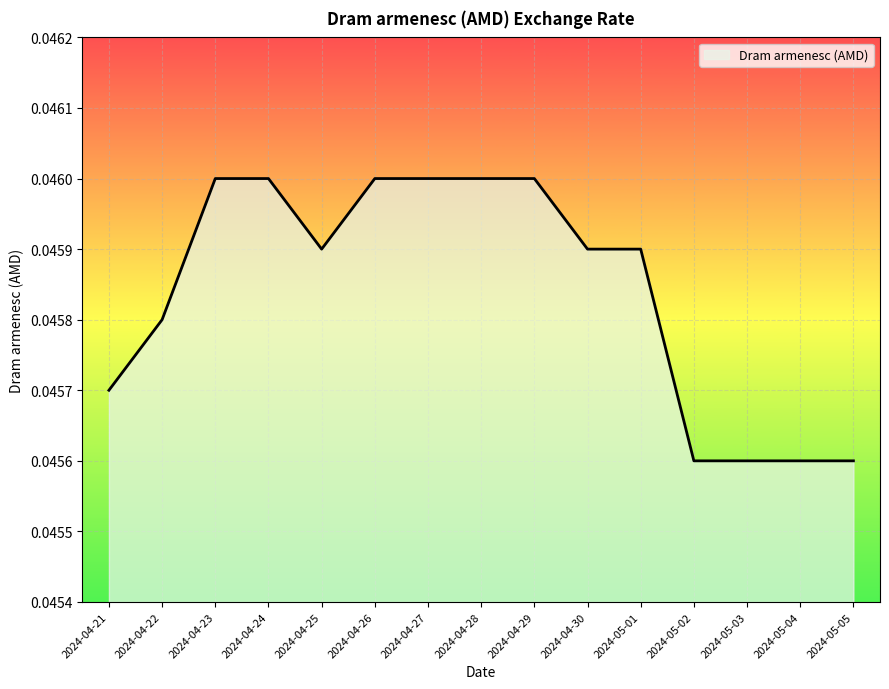

What position from the right is 2024-05-05?

1